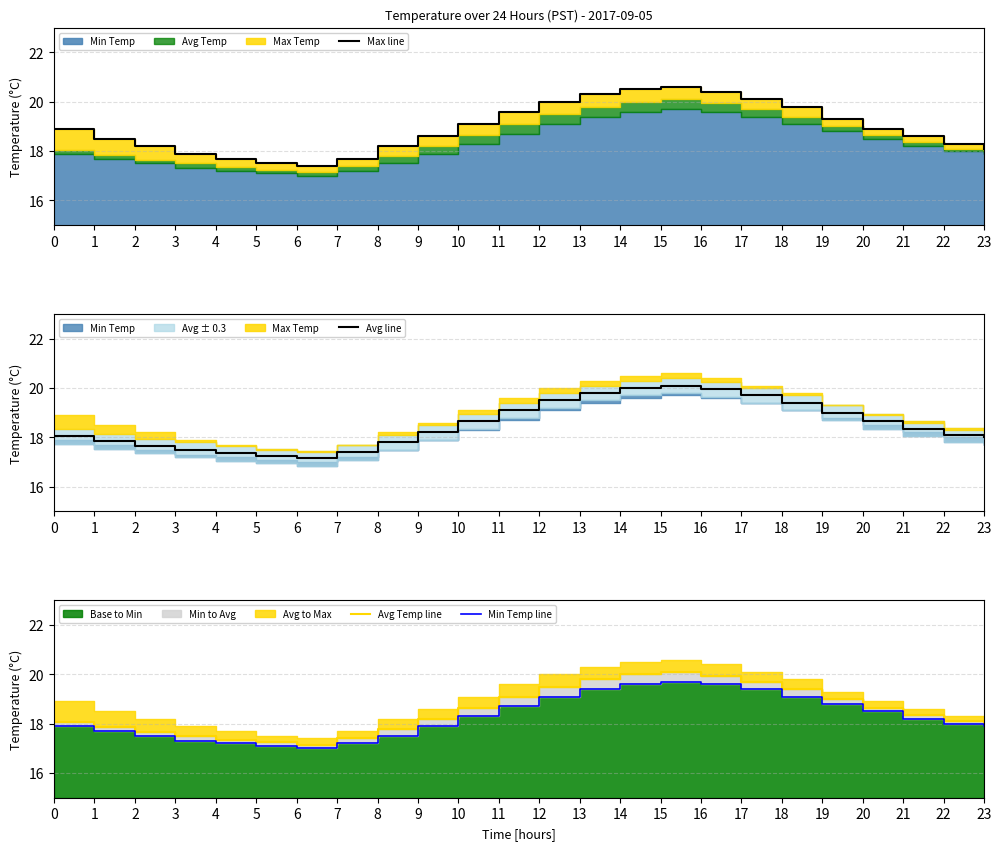

List the series in order of their peak value, lowest first.

Min Temp line, Avg line, Avg Temp line, Max line